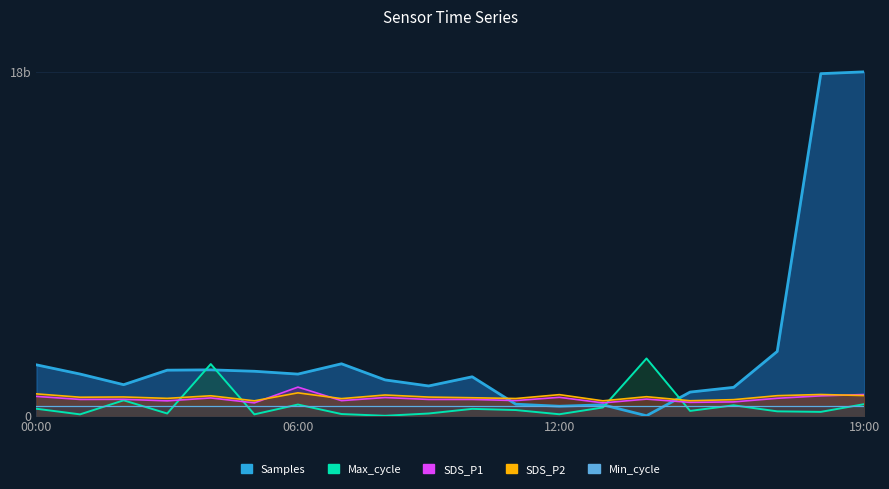

Which series has the largest total across all categories?

Samples